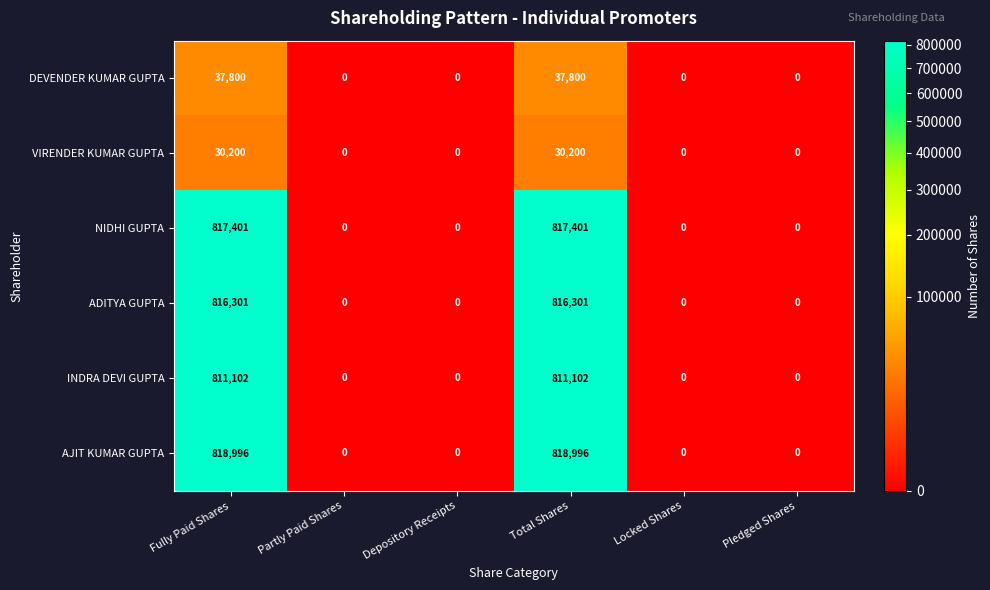

What is the total value across all series at Total Shares?

3331800